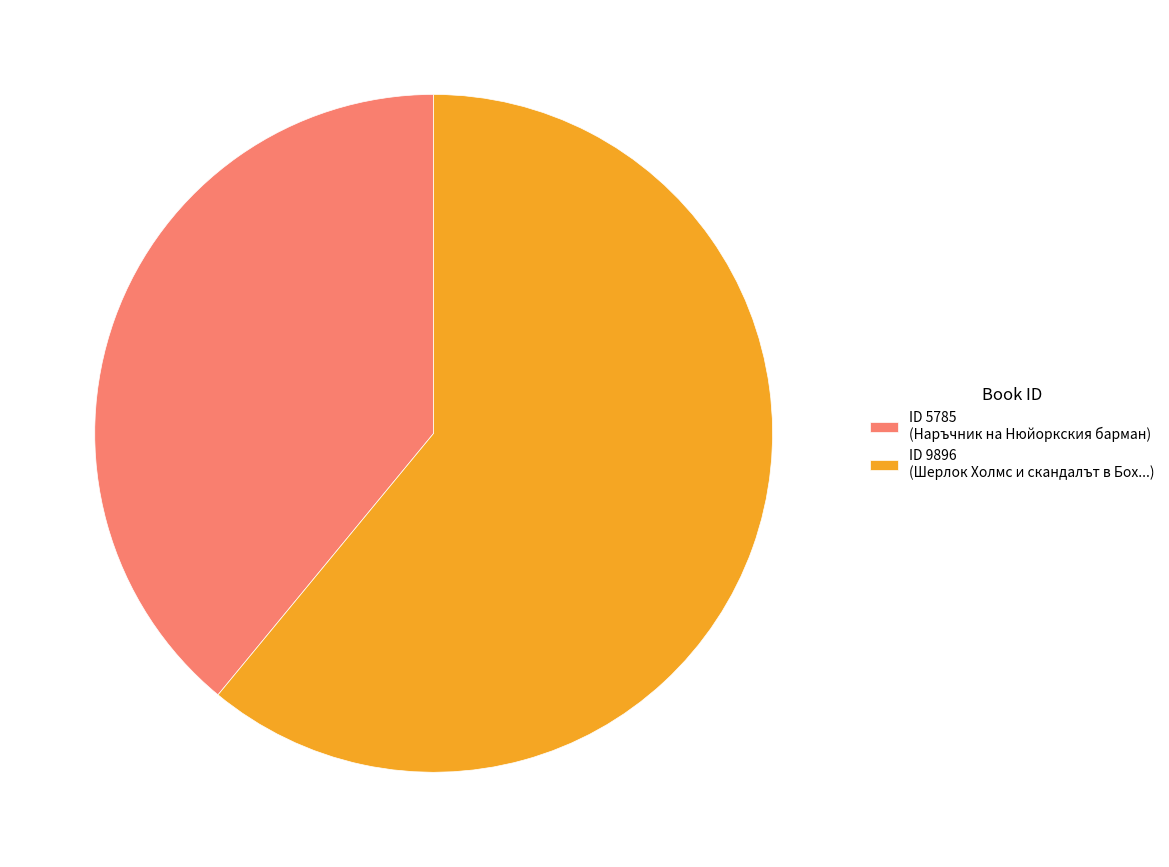

What is the ratio of the value at ID 5785 (Наръчник на Нюйоркския барман) to the value at ID 9896 (Шерлок Холмс и скандалът в Бох...)?

0.6